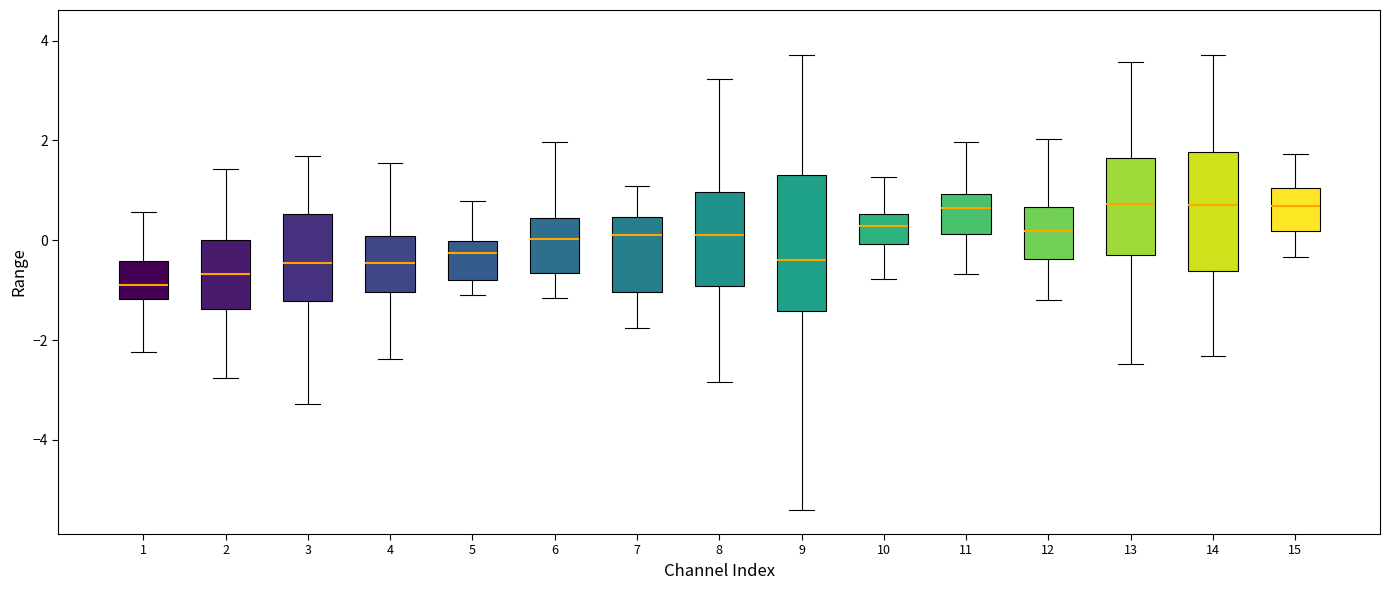

Reading left to right, read every box against the y-axis: the position of its median line, the range the box covers, and the ends of its whiskers. The values are not printed on the chart, so give them approximately, as read against the axis.

1: median -0.8, box -1.2 to -0.4, whiskers -2.2 to 0.6
2: median -0.6, box -1.4 to 0.0, whiskers -2.8 to 1.4
3: median -0.4, box -1.2 to 0.6, whiskers -3.2 to 1.6
4: median -0.4, box -1.0 to 0.0, whiskers -2.4 to 1.6
5: median -0.2, box -0.8 to 0.0, whiskers -1.2 to 0.8
6: median 0.0, box -0.6 to 0.4, whiskers -1.2 to 2.0
7: median 0.2, box -1.0 to 0.4, whiskers -1.8 to 1.0
8: median 0.2, box -1.0 to 1.0, whiskers -2.8 to 3.2
9: median -0.4, box -1.4 to 1.4, whiskers -5.4 to 3.8
10: median 0.2, box 0.0 to 0.6, whiskers -0.8 to 1.2
11: median 0.6, box 0.2 to 1.0, whiskers -0.6 to 2.0
12: median 0.2, box -0.4 to 0.6, whiskers -1.2 to 2.0
13: median 0.8, box -0.2 to 1.6, whiskers -2.4 to 3.6
14: median 0.6, box -0.6 to 1.8, whiskers -2.4 to 3.8
15: median 0.6, box 0.2 to 1.0, whiskers -0.4 to 1.8